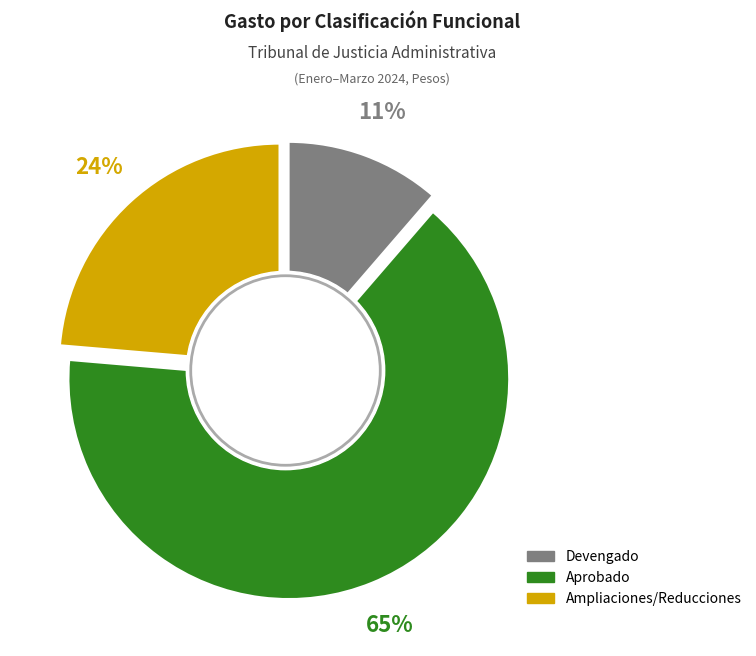

Does Devengado (Justicia) account for over 50% of the chart?

No